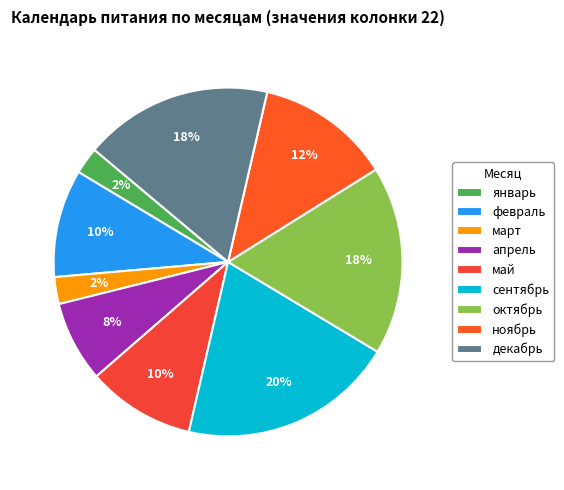

The ноябрь slice represents 18% of the pie. True or false?

False